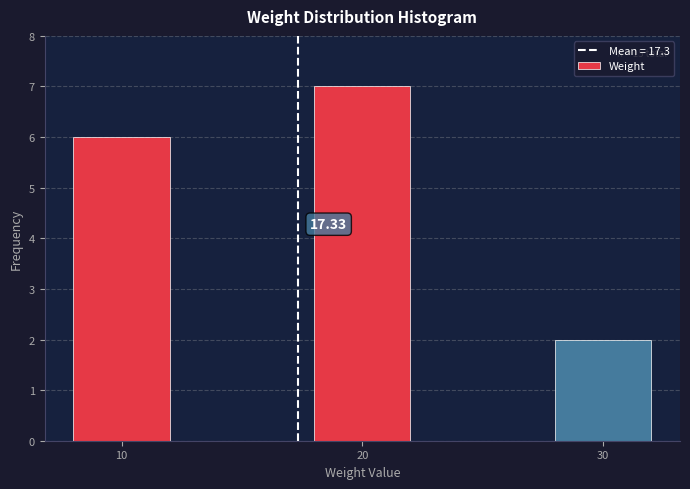

Rank the categories by value from highest to lowest.

20, 10, 30